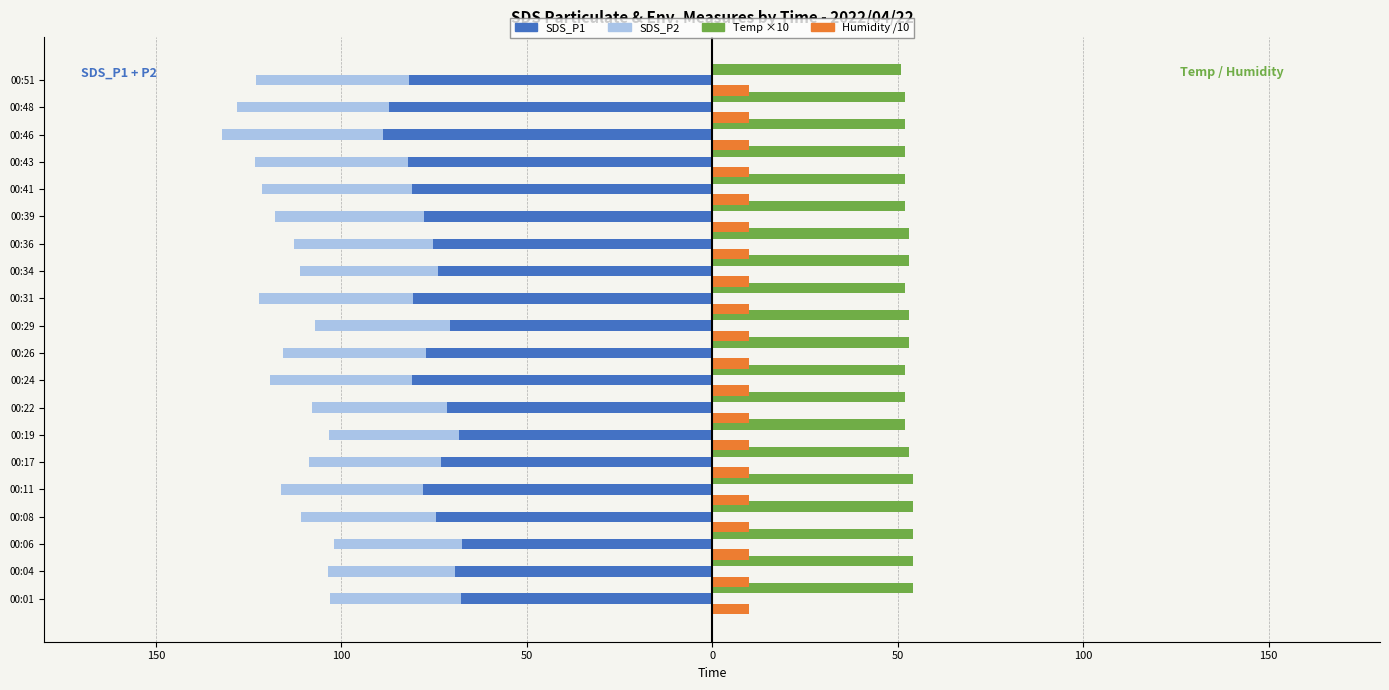

Is the value of SDS_P1 at 00:04 greater than the value of SDS_P2 (left) at 00:34?

No